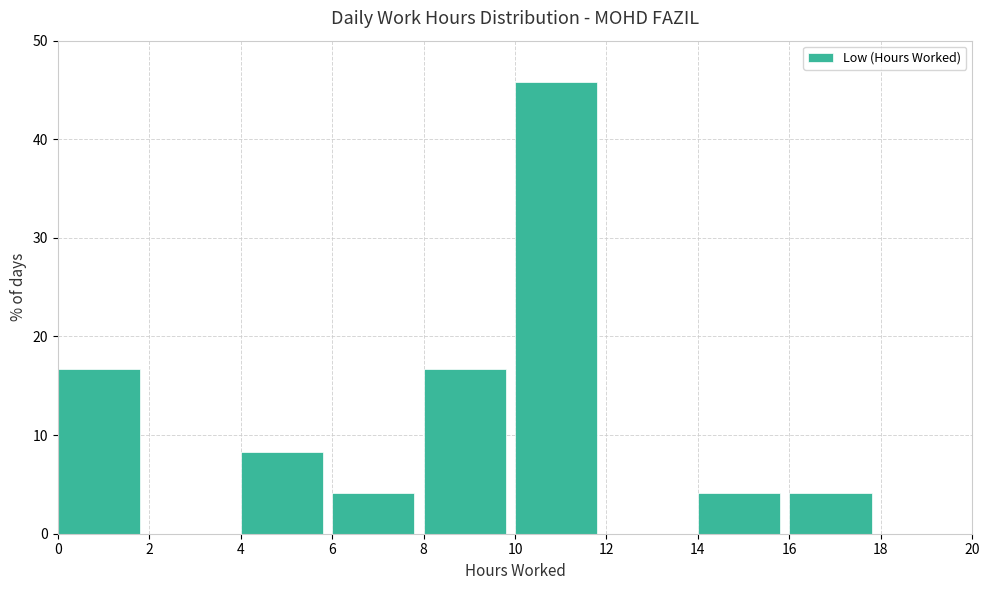

Reading left to right, list every bar in this chart as the range it spans on the x-axis followed by its height. The values are not printed on the chart, so give them approximately, as read against the axis.

0 to 2: 17
2 to 4: 0
4 to 6: 8
6 to 8: 4
8 to 10: 17
10 to 12: 46
12 to 14: 0
14 to 16: 4
16 to 18: 4
18 to 20: 0